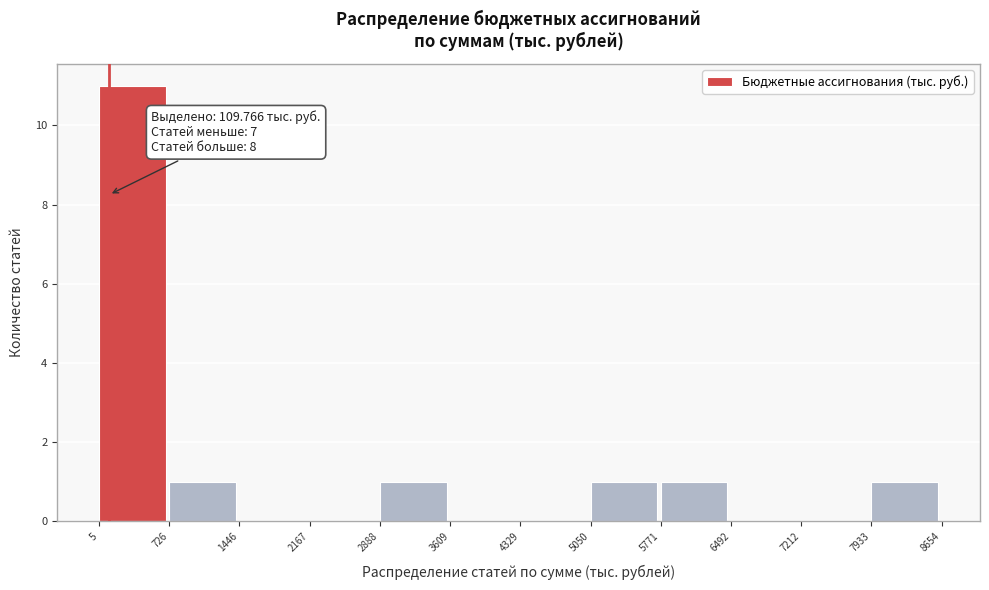

Which range on the x-axis has the tallest bar?

5 to 726